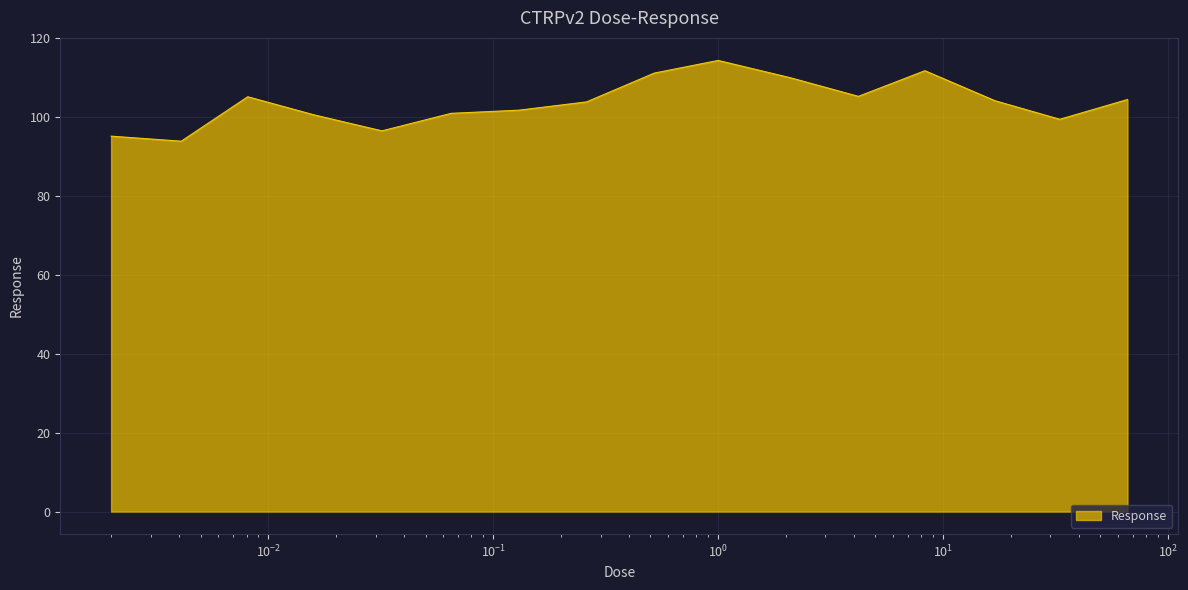

How many series are shown in this chart?

1